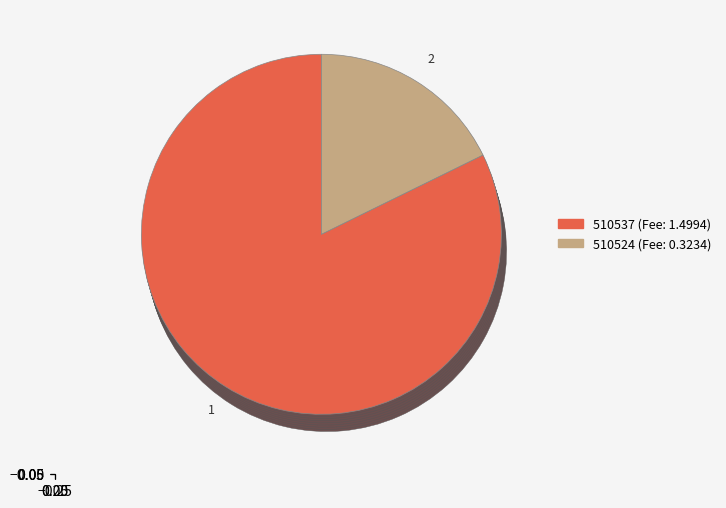

Rank the categories by value from lowest to highest.

510524, 510537